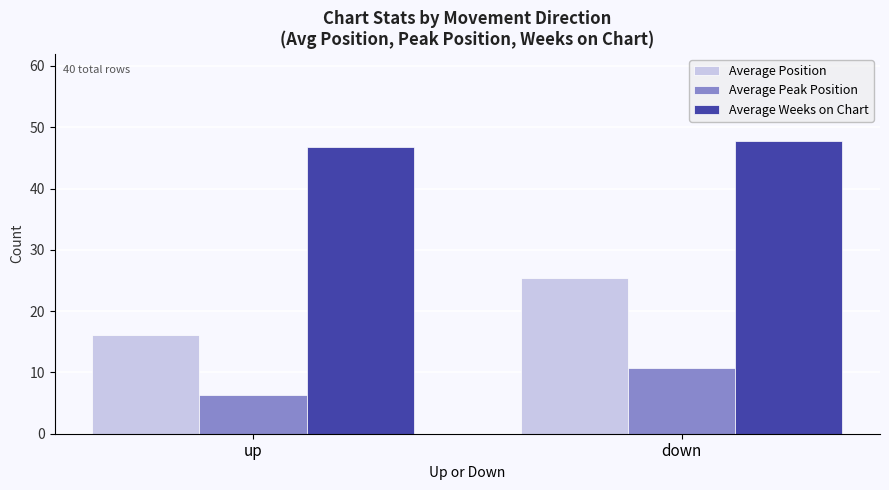

What is the average value of the Average Peak Position series?

8.6